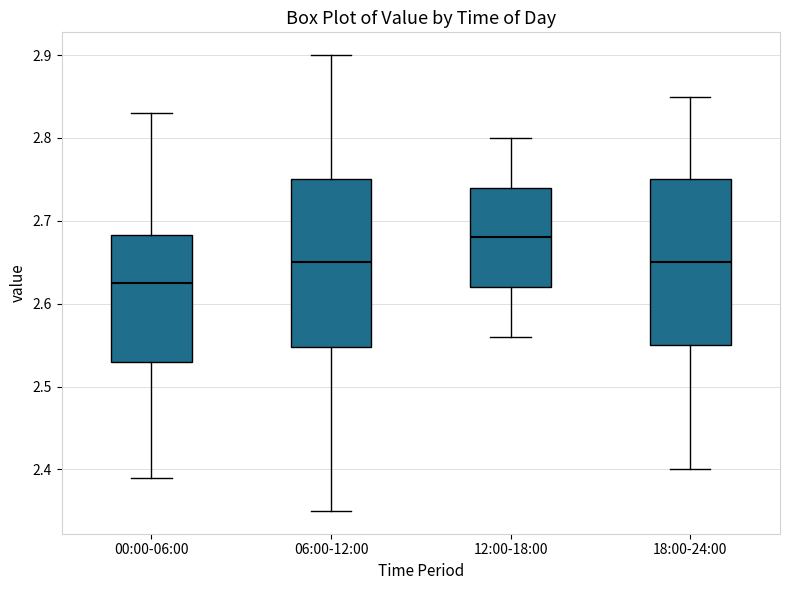

Reading left to right, transcribe this box plot: for each box, give where its median line is, the range the box spans, and where its two whiskers end, as read against the y-axis. The values are not printed on the chart, so give them approximately, as read against the axis.

00:00-06:00: median 2.63, box 2.53 to 2.68, whiskers 2.39 to 2.83
06:00-12:00: median 2.65, box 2.55 to 2.75, whiskers 2.35 to 2.90
12:00-18:00: median 2.68, box 2.62 to 2.74, whiskers 2.56 to 2.80
18:00-24:00: median 2.65, box 2.55 to 2.75, whiskers 2.40 to 2.85